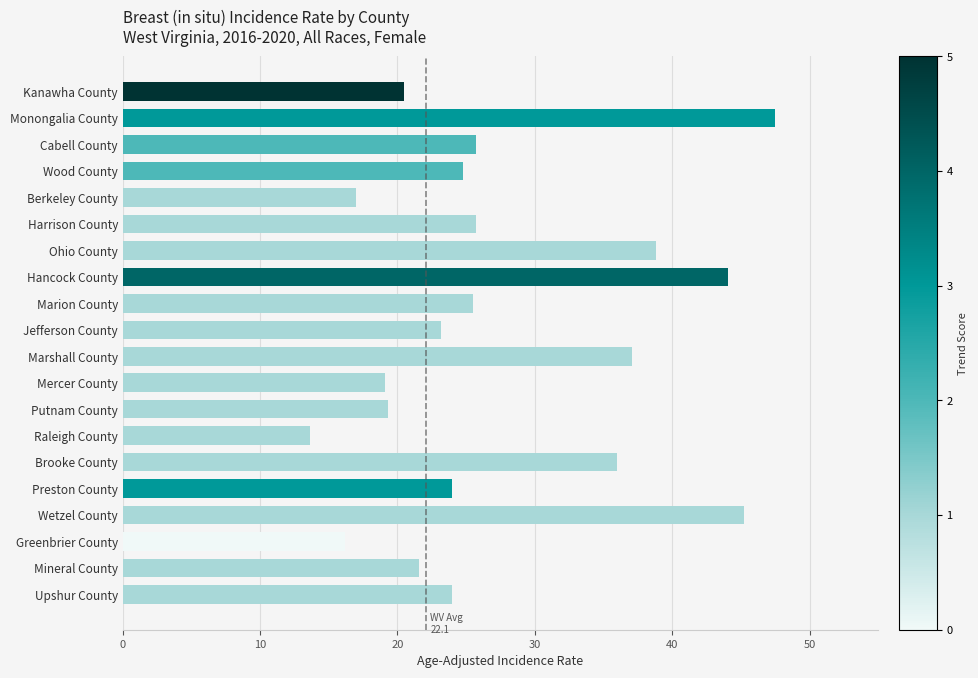

What is the average value?

27.4